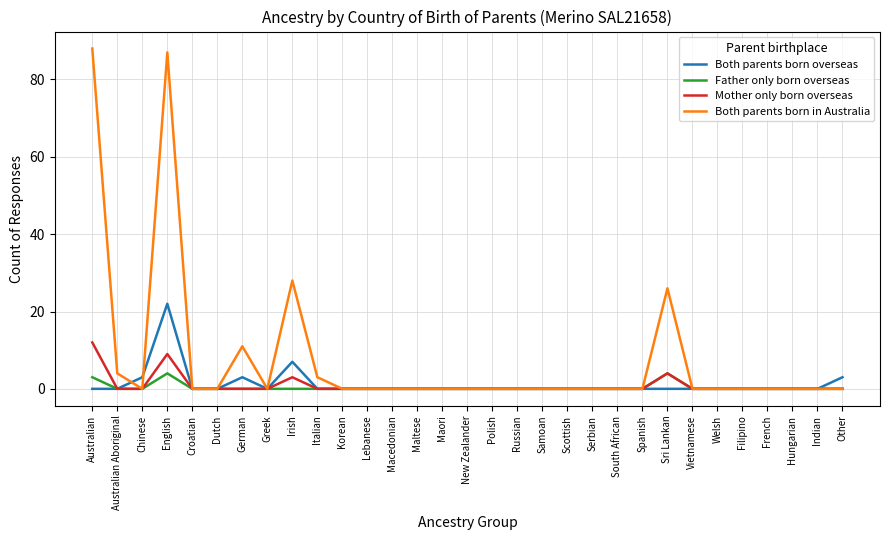

Reading left to right, transcribe all the data shown in this chart.

Both parents born overseas: Australian=0	Australian Aboriginal=0	Chinese=3	English=22	Croatian=0	Dutch=0	German=3	Greek=0	Irish=7	Italian=0	Korean=0	Lebanese=0	Macedonian=0	Maltese=0	Maori=0	New Zealander=0	Polish=0	Russian=0	Samoan=0	Scottish=0	Serbian=0	South African=0	Spanish=0	Sri Lankan=0	Vietnamese=0	Welsh=0	Filipino=0	French=0	Hungarian=0	Indian=0	Other=3
Father only born overseas: Australian=3	Australian Aboriginal=0	Chinese=0	English=4	Croatian=0	Dutch=0	German=0	Greek=0	Irish=0	Italian=0	Korean=0	Lebanese=0	Macedonian=0	Maltese=0	Maori=0	New Zealander=0	Polish=0	Russian=0	Samoan=0	Scottish=0	Serbian=0	South African=0	Spanish=0	Sri Lankan=4	Vietnamese=0	Welsh=0	Filipino=0	French=0	Hungarian=0	Indian=0	Other=0
Mother only born overseas: Australian=12	Australian Aboriginal=0	Chinese=0	English=9	Croatian=0	Dutch=0	German=0	Greek=0	Irish=3	Italian=0	Korean=0	Lebanese=0	Macedonian=0	Maltese=0	Maori=0	New Zealander=0	Polish=0	Russian=0	Samoan=0	Scottish=0	Serbian=0	South African=0	Spanish=0	Sri Lankan=4	Vietnamese=0	Welsh=0	Filipino=0	French=0	Hungarian=0	Indian=0	Other=0
Both parents born in Australia: Australian=88	Australian Aboriginal=4	Chinese=0	English=87	Croatian=0	Dutch=0	German=11	Greek=0	Irish=28	Italian=3	Korean=0	Lebanese=0	Macedonian=0	Maltese=0	Maori=0	New Zealander=0	Polish=0	Russian=0	Samoan=0	Scottish=0	Serbian=0	South African=0	Spanish=0	Sri Lankan=26	Vietnamese=0	Welsh=0	Filipino=0	French=0	Hungarian=0	Indian=0	Other=0